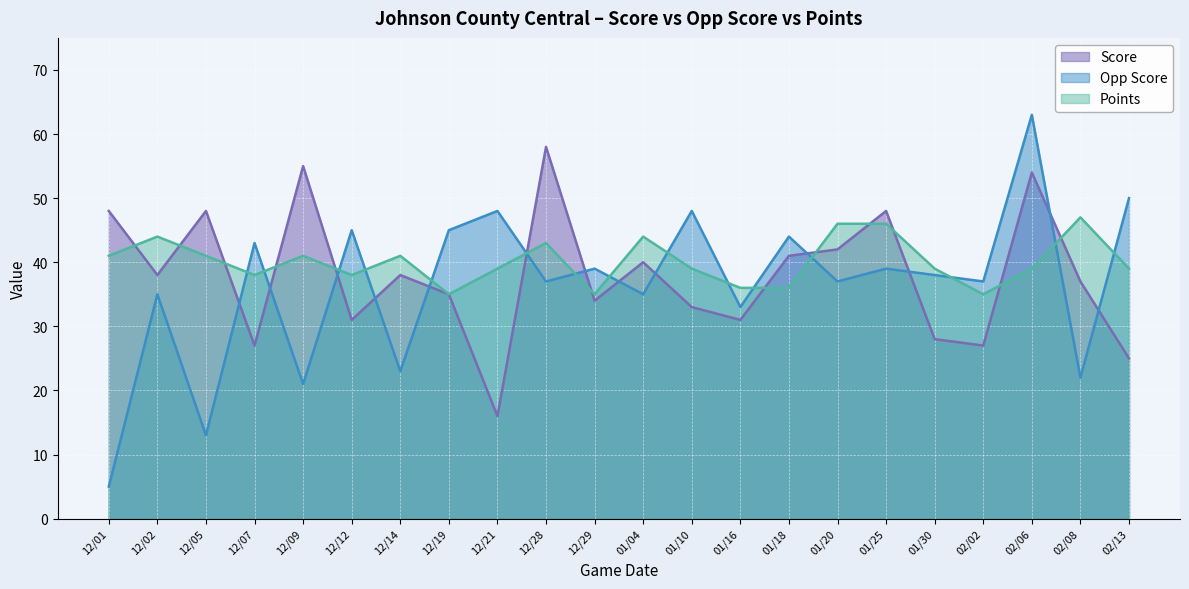

What is the minimum value for Score?

16